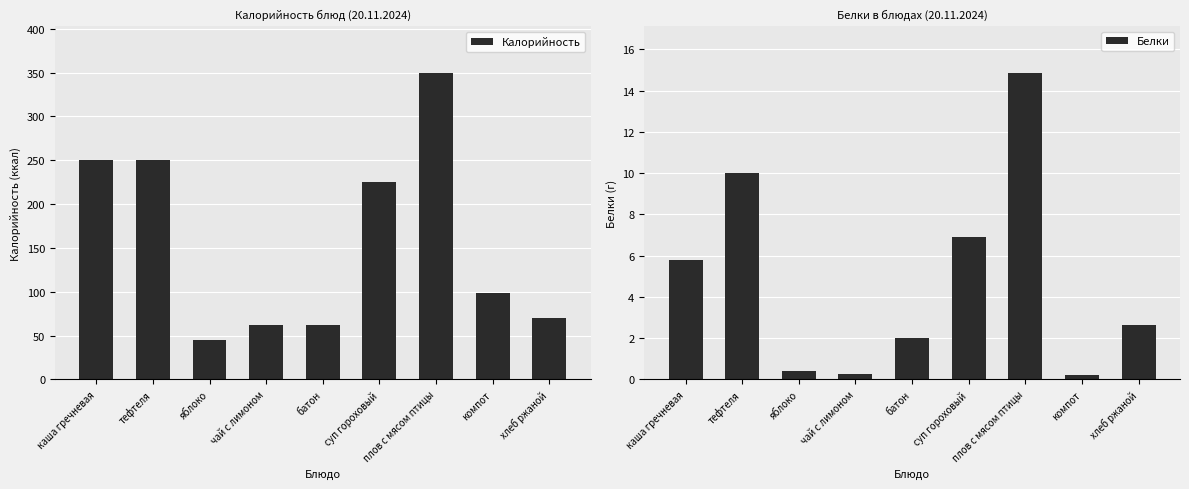

What is the value of the Белки bar at the 5th from the left?

2.0